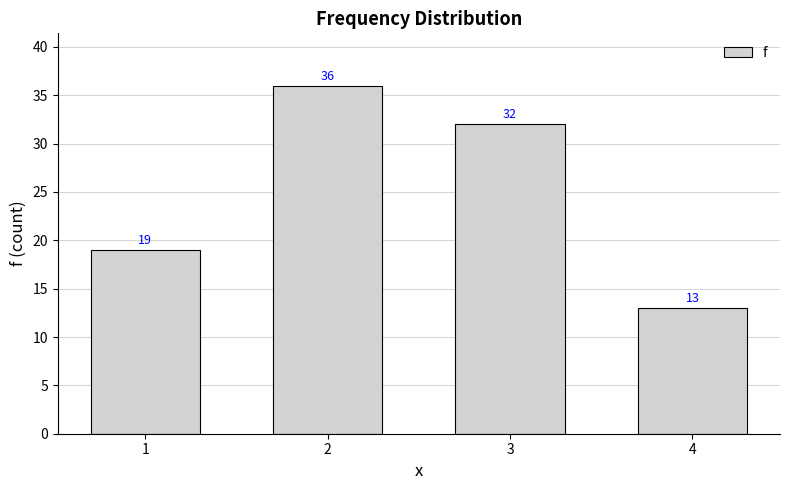

Count the values in the range 19 to 36.

3